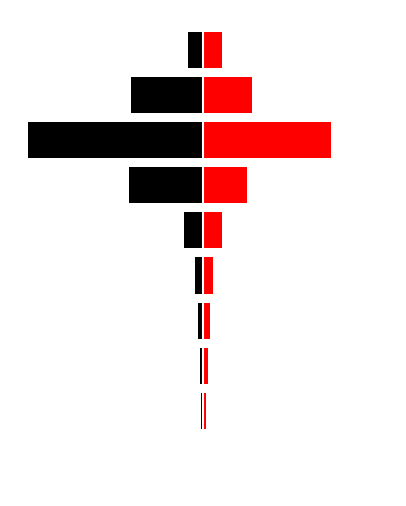

Which has a higher value, 8 or 5?

8